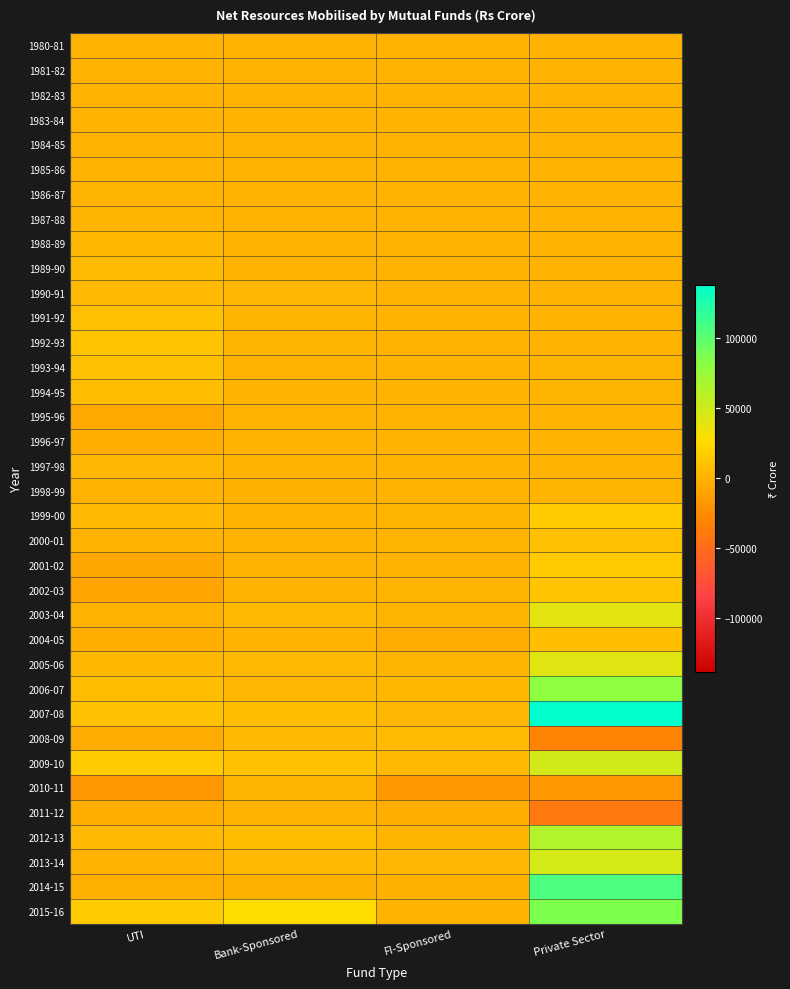

How many distinct data groups are displayed?

36